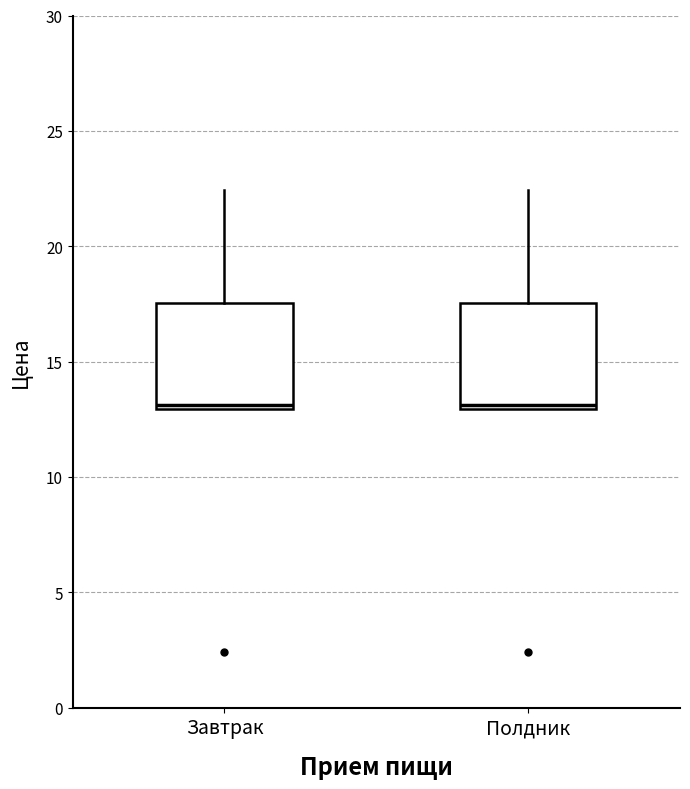

Reading left to right, transcribe this box plot: for each box, give where its median line is, the range the box spans, and where its two whiskers end, as read against the y-axis. The values are not printed on the chart, so give them approximately, as read against the axis.

Завтрак: median 13.0 (just above the box's lower edge), box 13.0 to 17.5, whiskers 13.0 to 22.5
Полдник: median 13.0 (just above the box's lower edge), box 13.0 to 17.5, whiskers 13.0 to 22.5